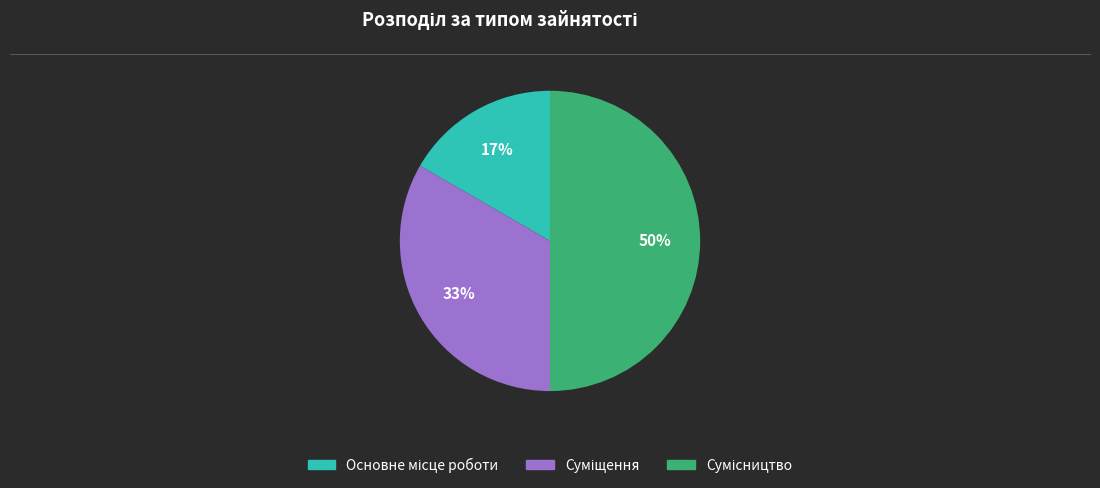

To the nearest percent, what is the difference between the largest and smallest slice percentages?

33%